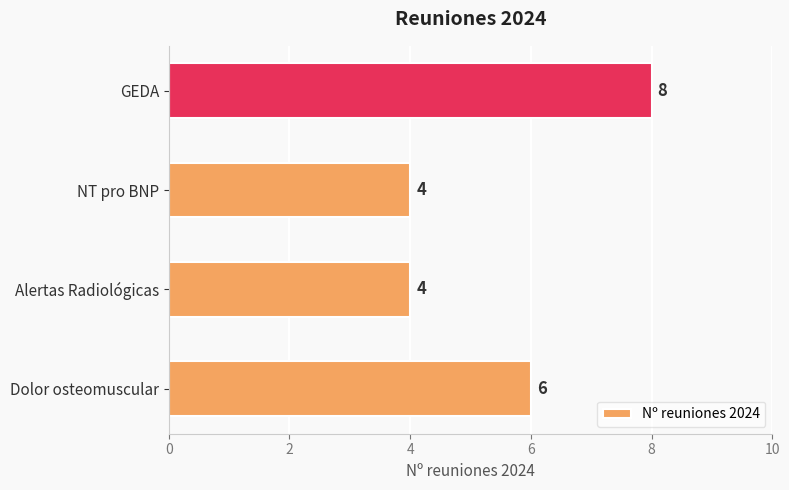

Is it true that the value at Alertas Radiológicas is 2?

False